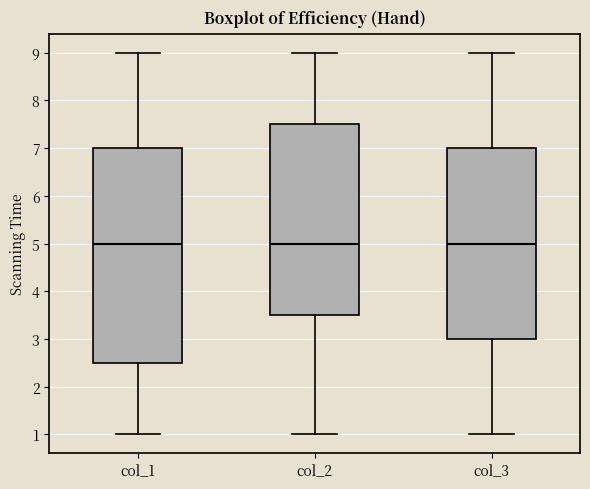

Where is the upper edge of the box for col_1 on the y-axis? The values are not printed on the chart, so give them approximately, as read against the axis.

7.0